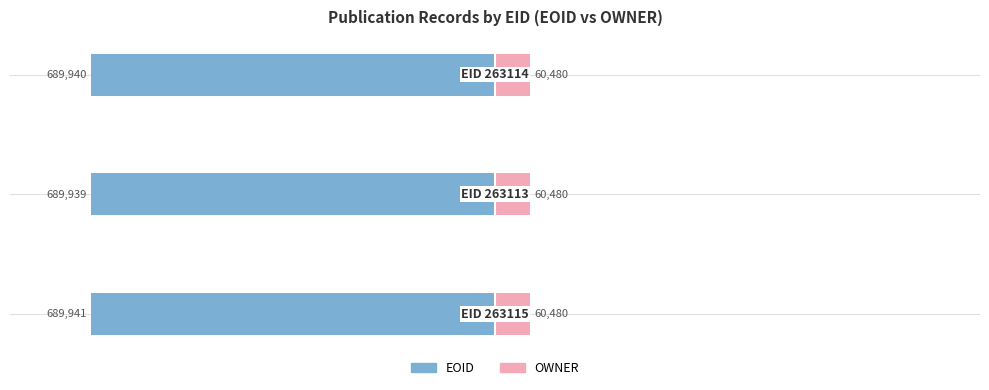

Is it true that EOID equals -19.5 at 2?

False